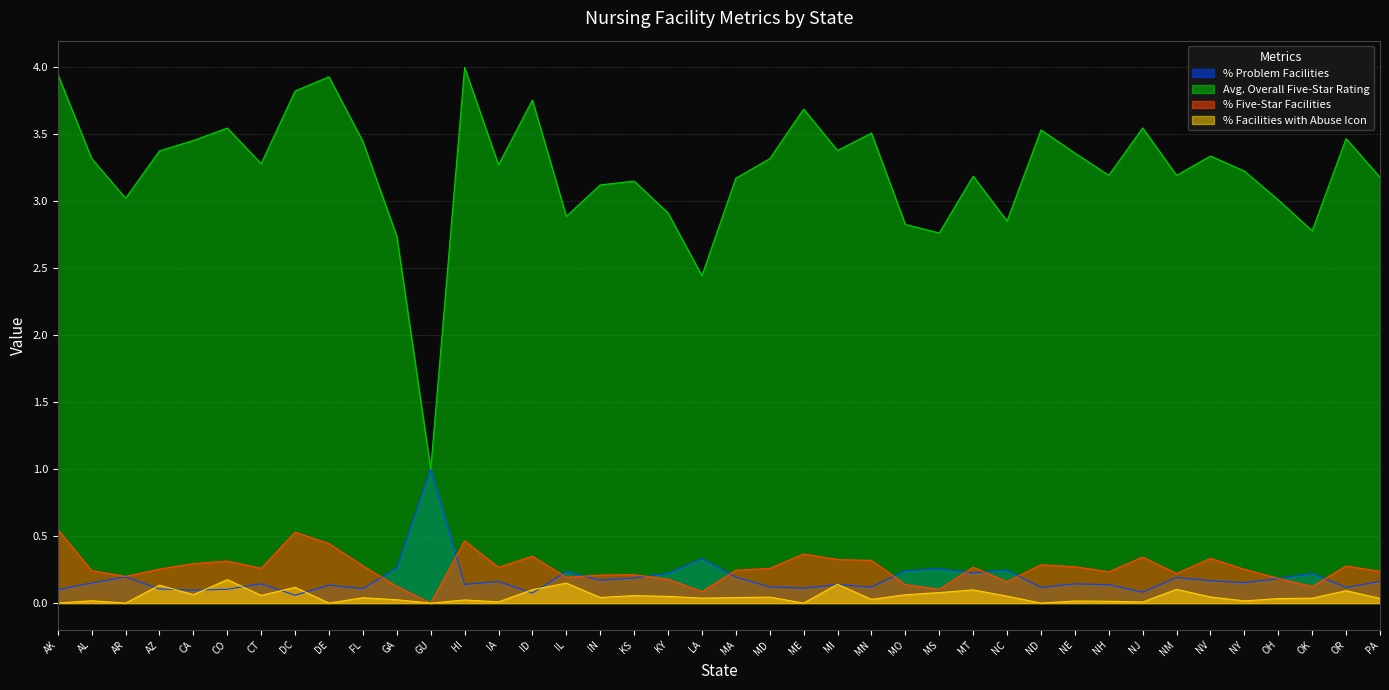

Is the value of % Five-Star Facilities at MN greater than the value of % Facilities with Abuse Icon at IN?

Yes